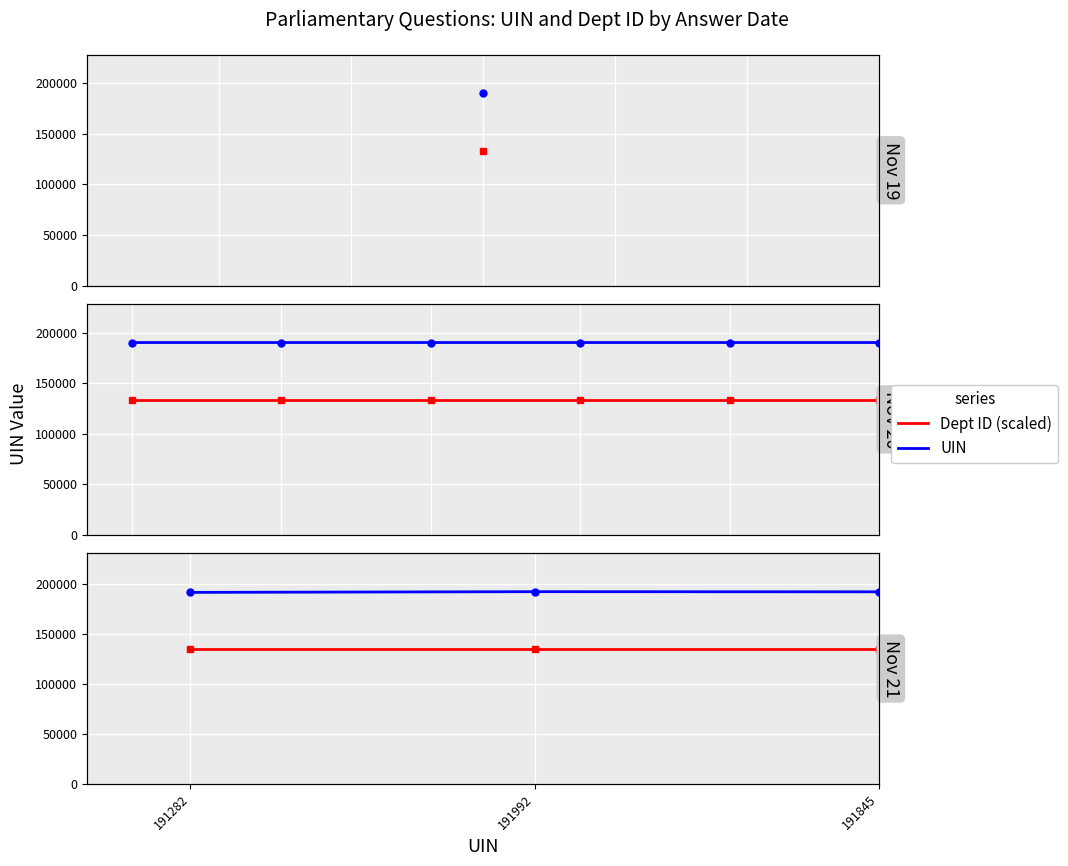

Rank the series at 191992 from lowest to highest value.

Dept ID (scaled), UIN